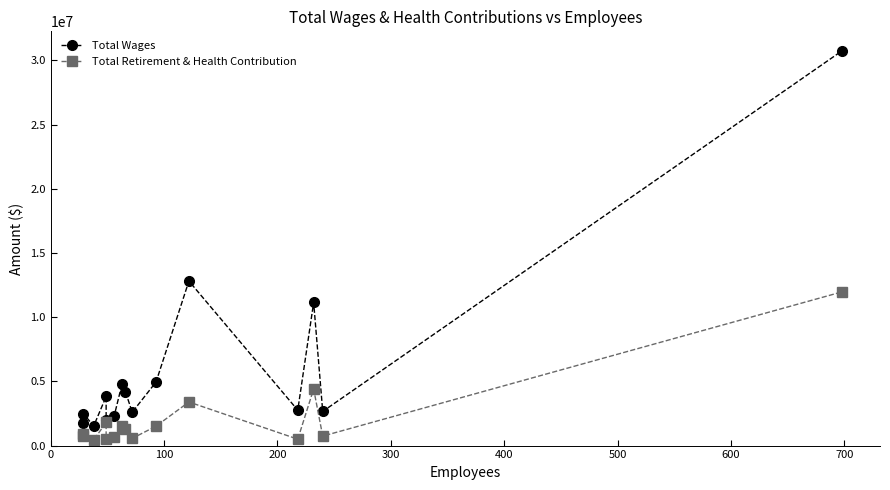

What position from the left is 700?

8